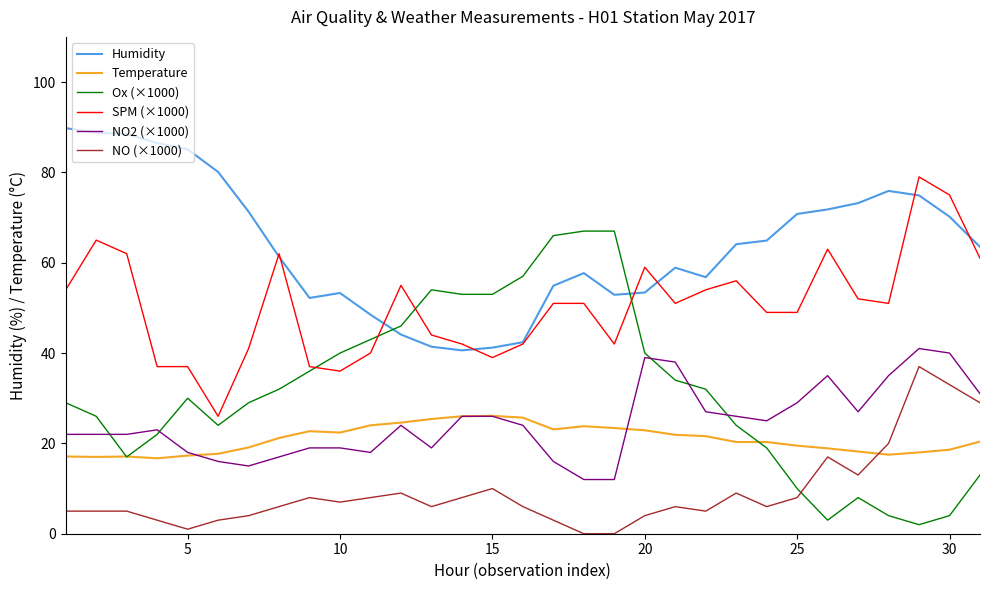

Which series has the largest total across all categories?

Humidity